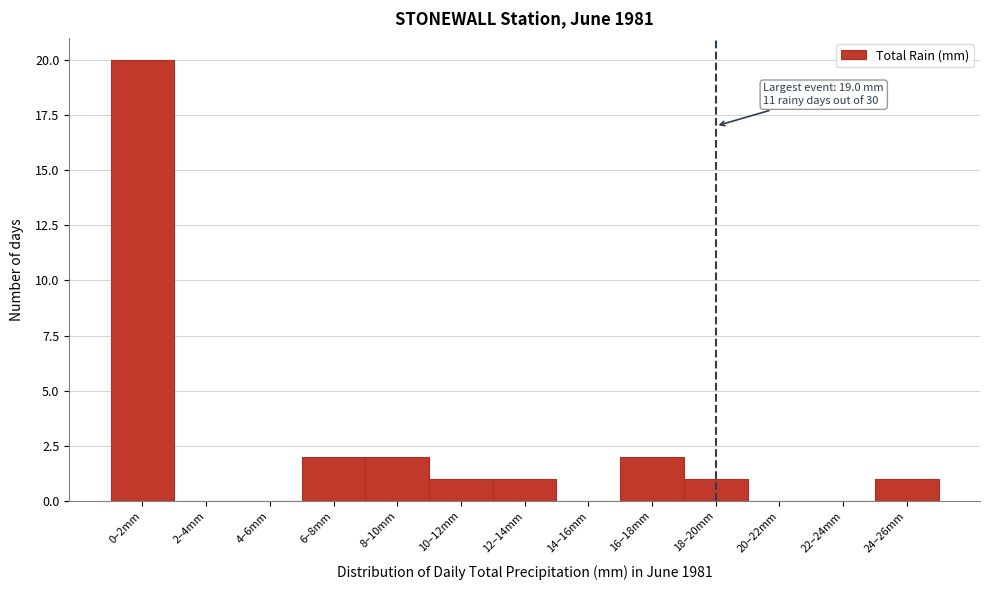

Reading right to left, transcribe all the data shown in this chart.

24–26mm=1	22–24mm=0	20–22mm=0	18–20mm=1	16–18mm=2	14–16mm=0	12–14mm=1	10–12mm=1	8–10mm=2	6–8mm=2	4–6mm=0	2–4mm=0	0–2mm=20